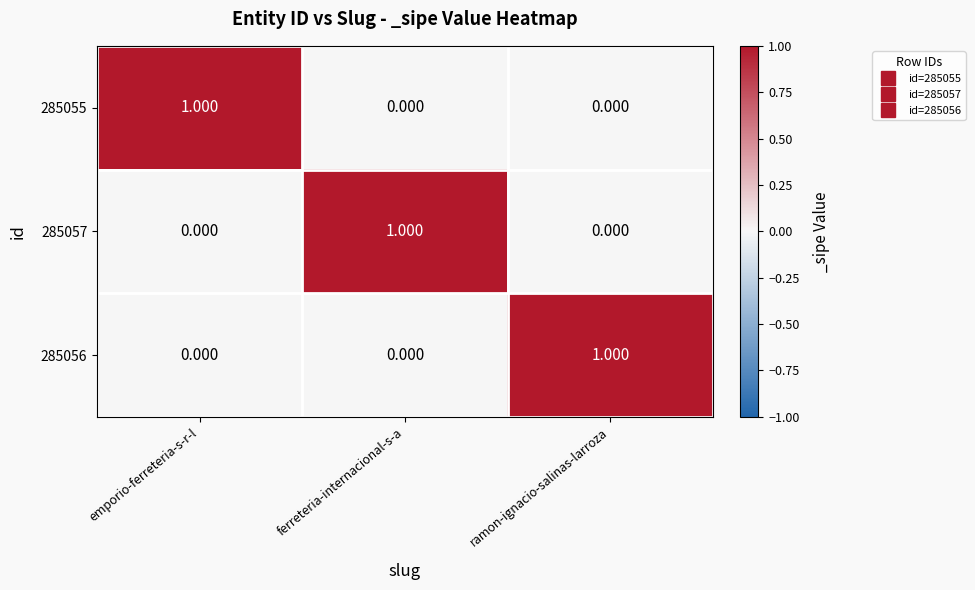

Which category has the highest value in the 285056 series?

ramon-ignacio-salinas-larroza